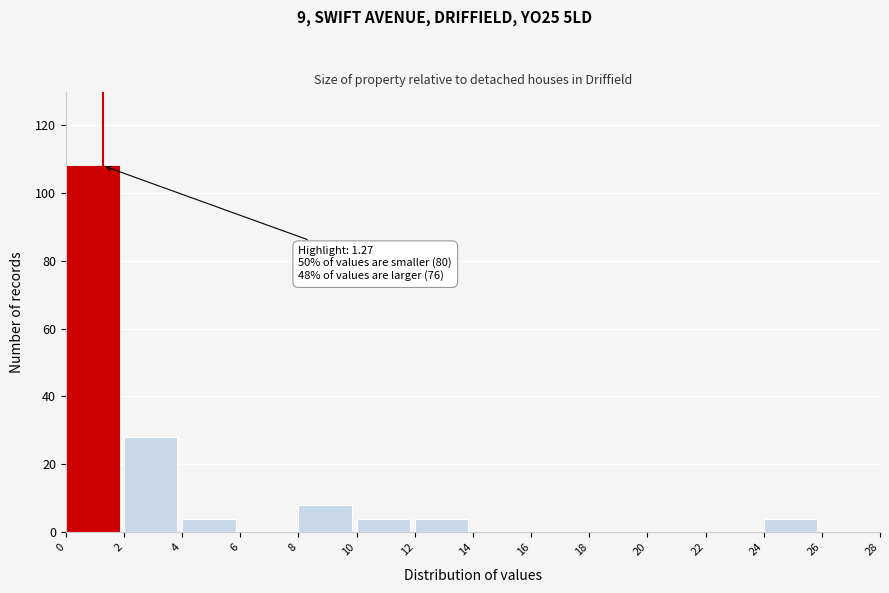

Which range on the x-axis has the tallest bar?

0 to 2